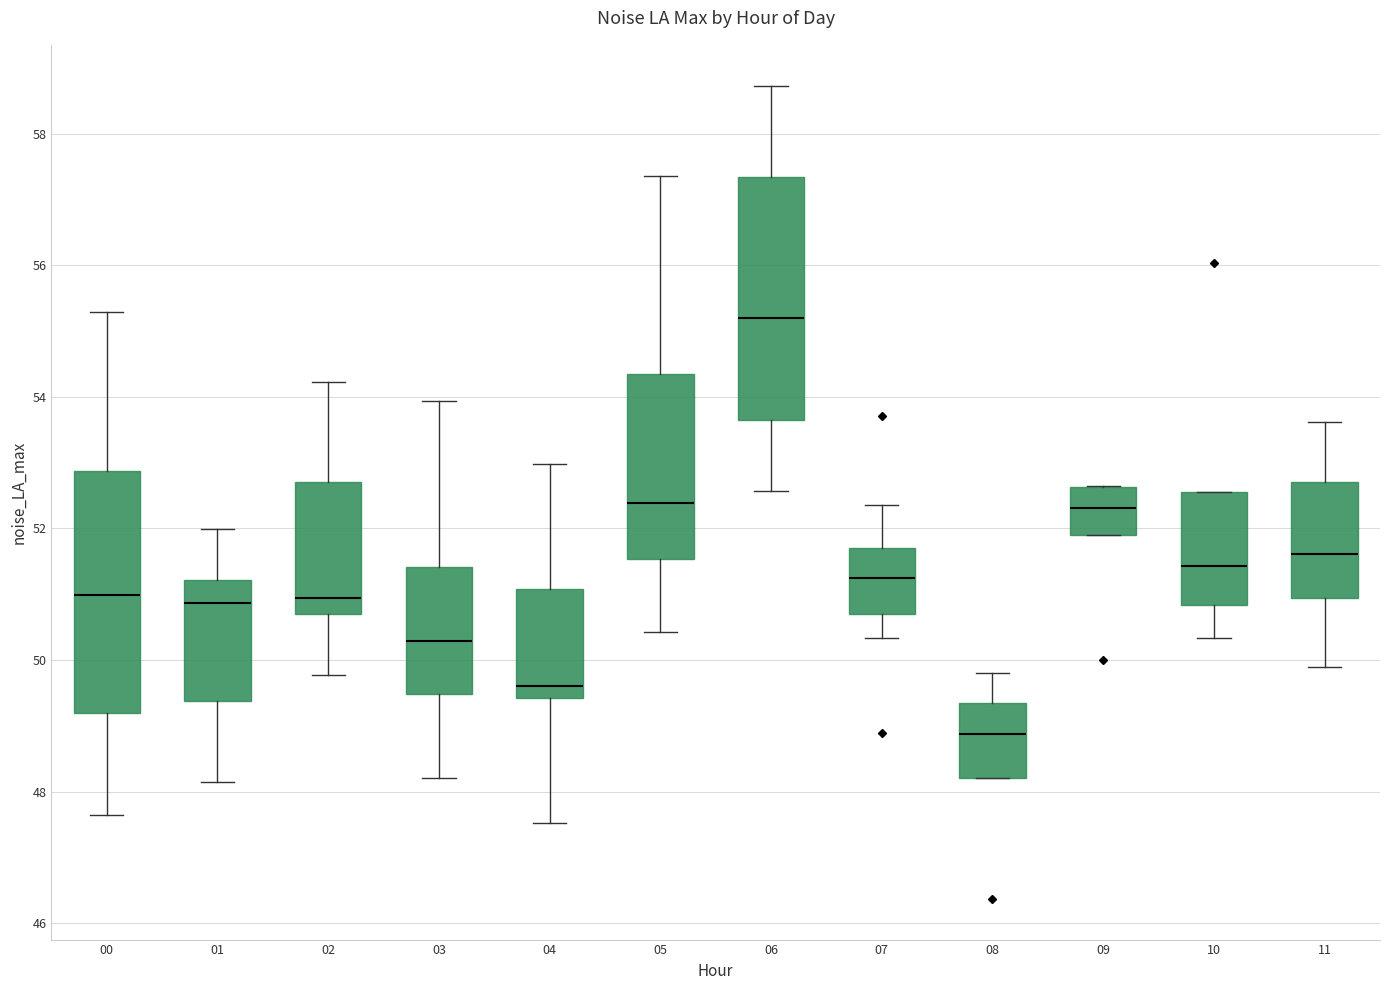

Which box has the lowest median line?

08